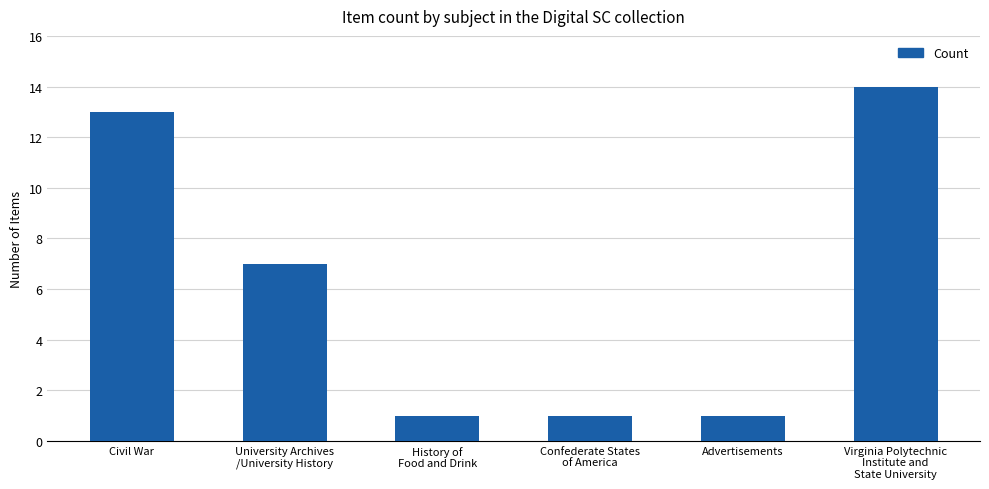

The chart shows a value of 3 at Civil War. True or false?

False